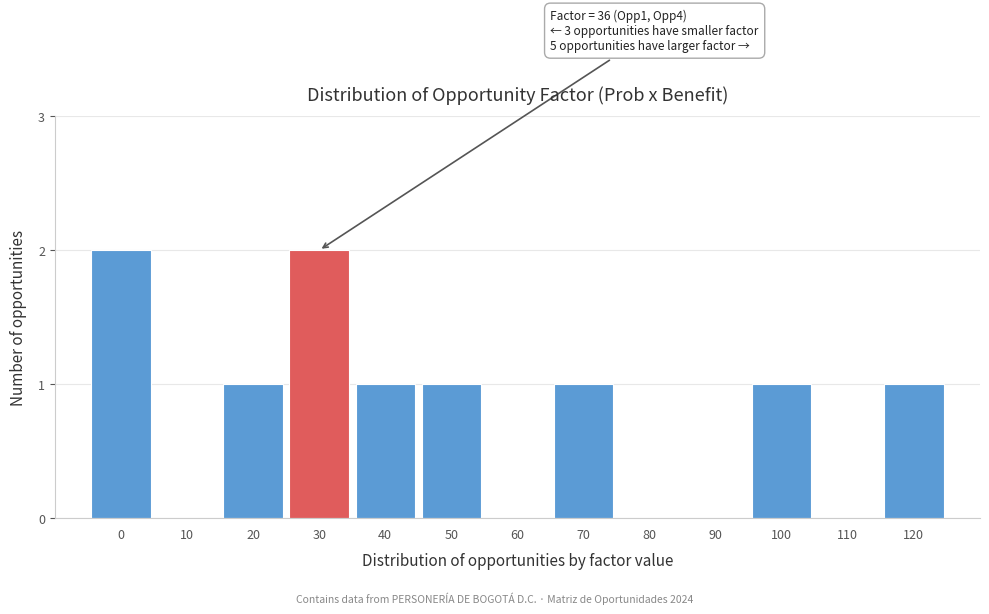

Reading right to left, transcribe all the data shown in this chart.

120=1	110=0	100=1	90=0	80=0	70=1	60=0	50=1	40=1	30=2	20=1	10=0	0=2